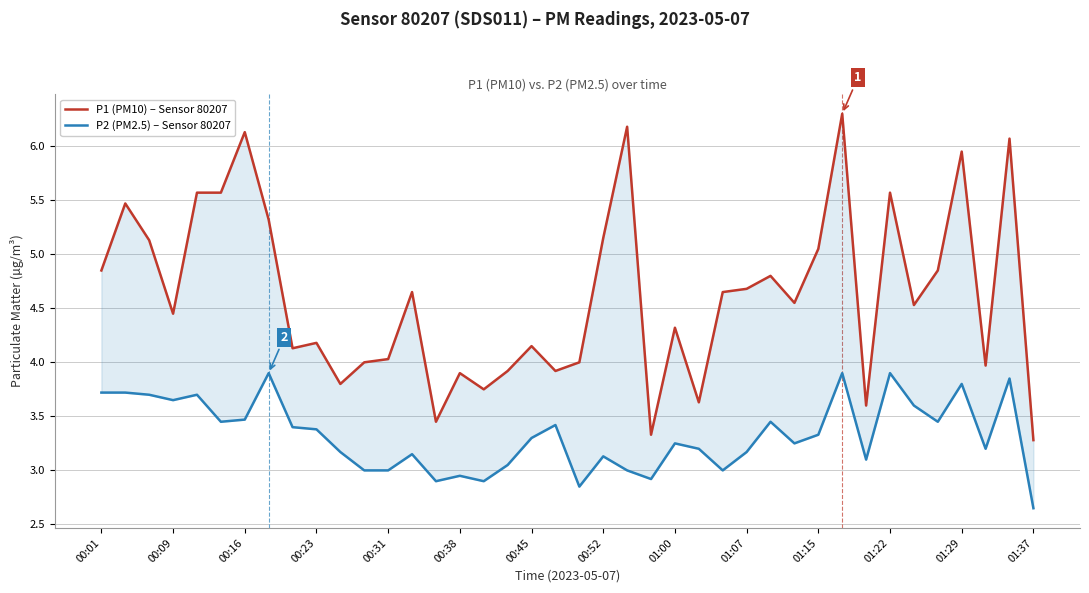

True or false: P1 (PM10) – Sensor 80207 and P2 (PM2.5) – Sensor 80207 cross at least once.

False